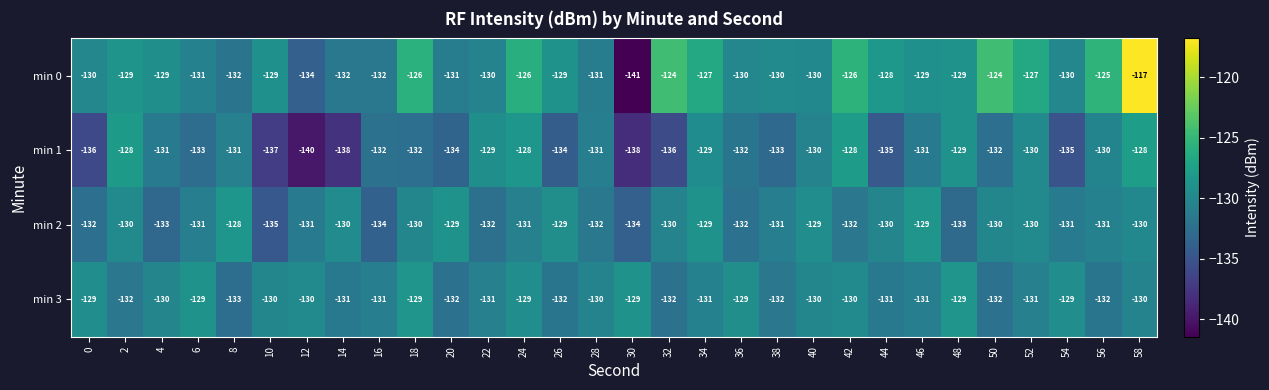

Which series has the largest total across all categories?

min 0